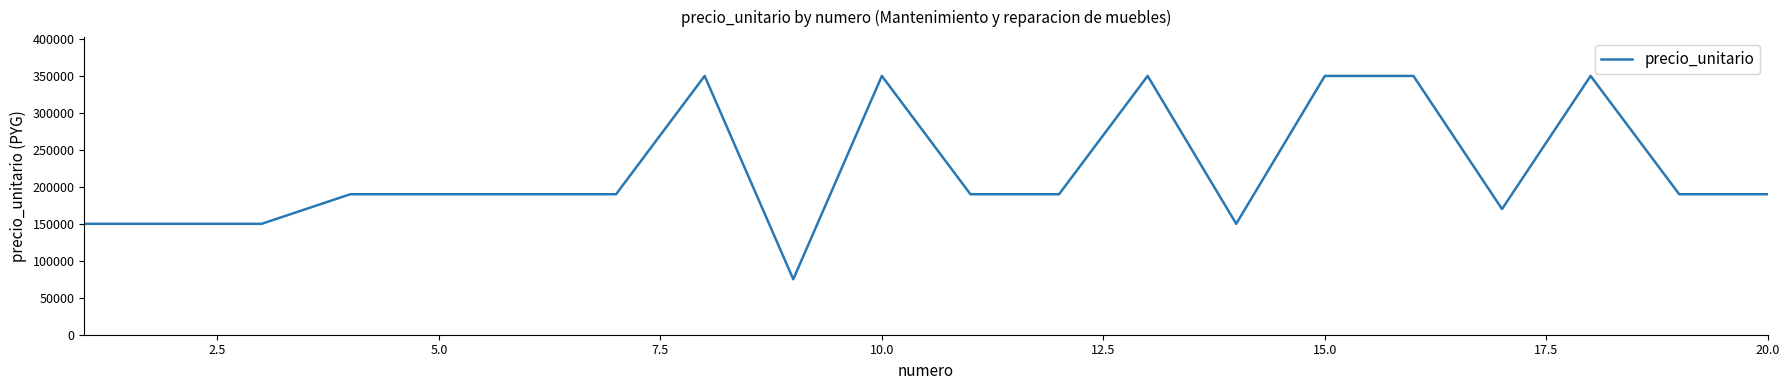

What is the difference between the maximum and minimum values?

275000